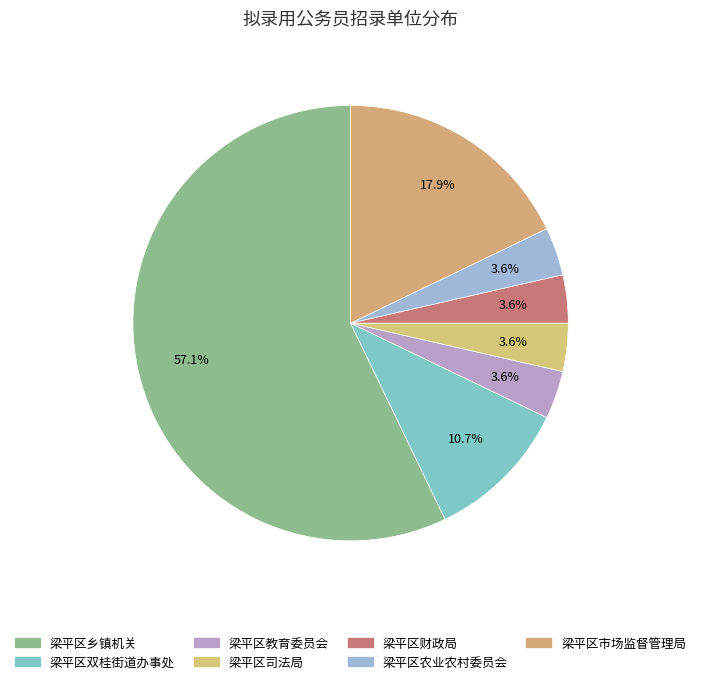

To the nearest percent, what is the average slice percentage?

14%